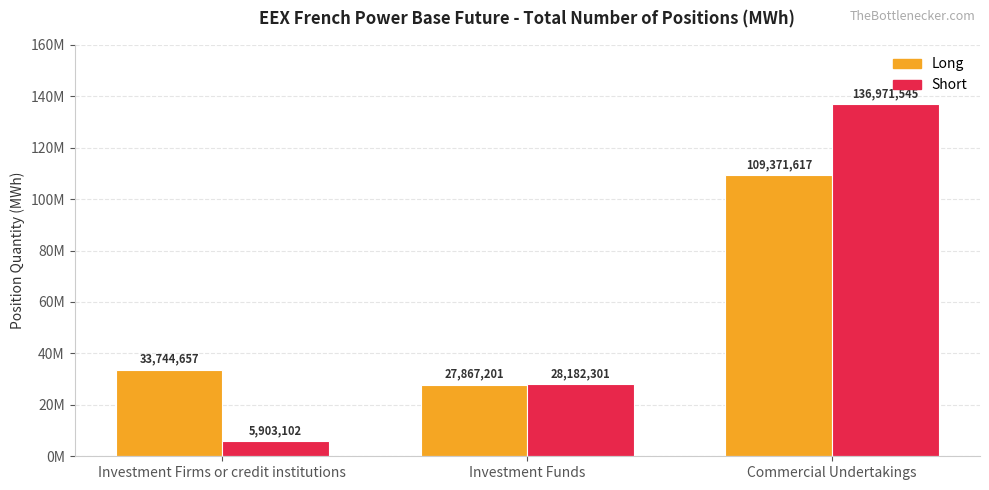

What is the difference between the Long values at Investment Firms or credit institutions and Commercial Undertakings?

75626960